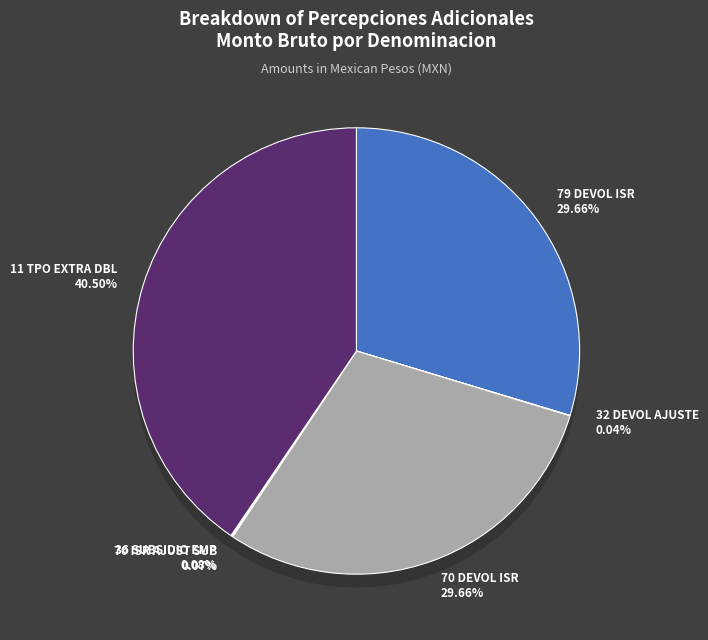

What is the smallest slice in the pie chart?

32 DEVOLUCION AJUSTE POR RED.